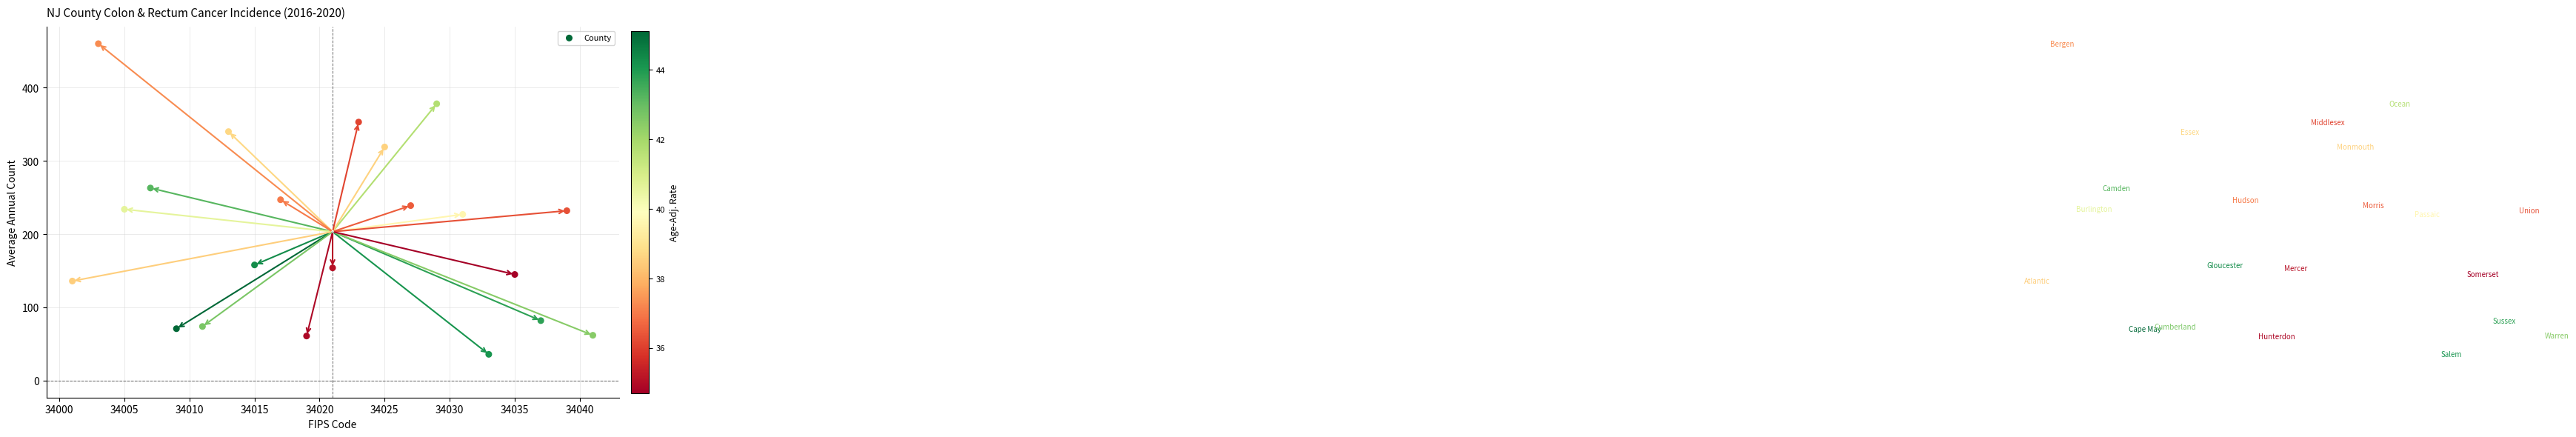

What is the range of Y values (max minus min)?

424